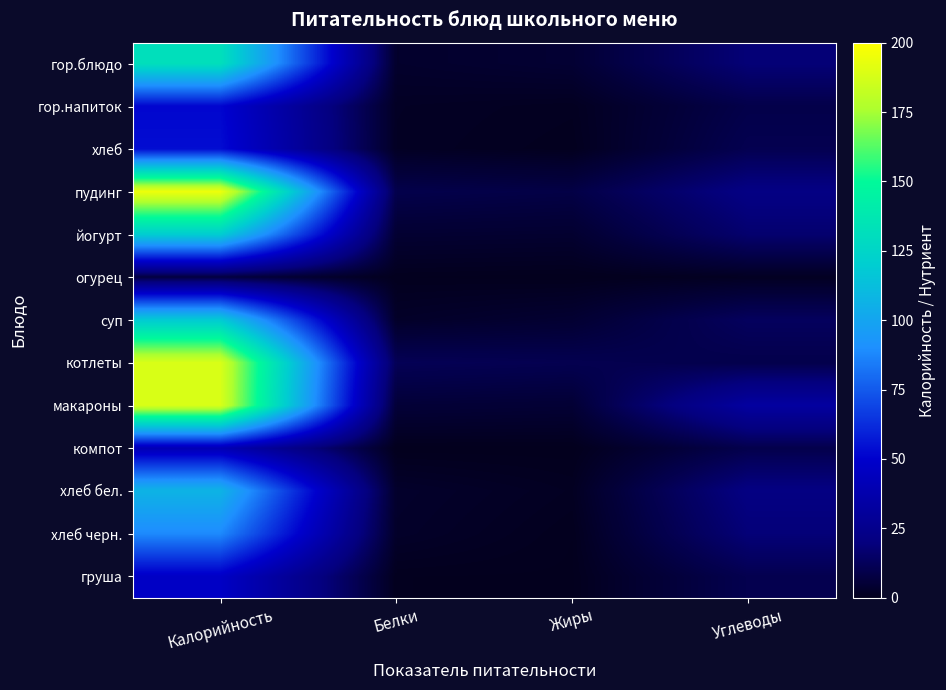

Which series changed the most between Калорийность and Углеводы?

котлеты